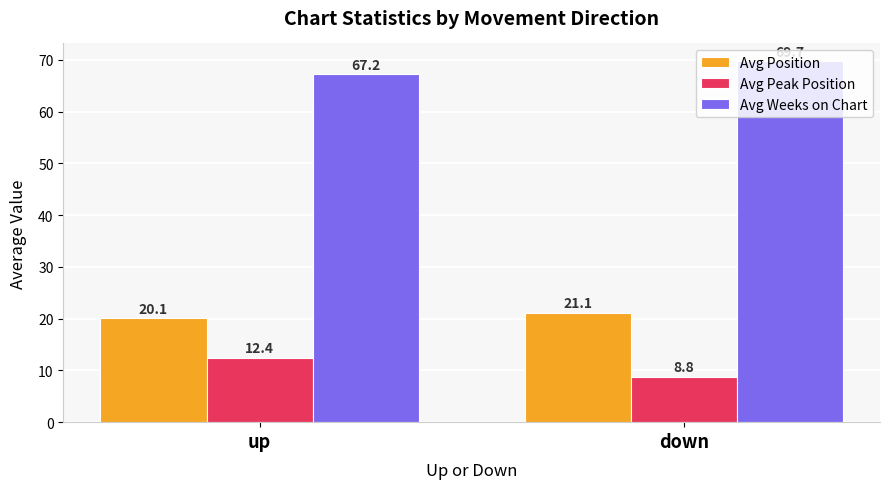

Which series has the largest range (max minus min)?

Avg Peak Position